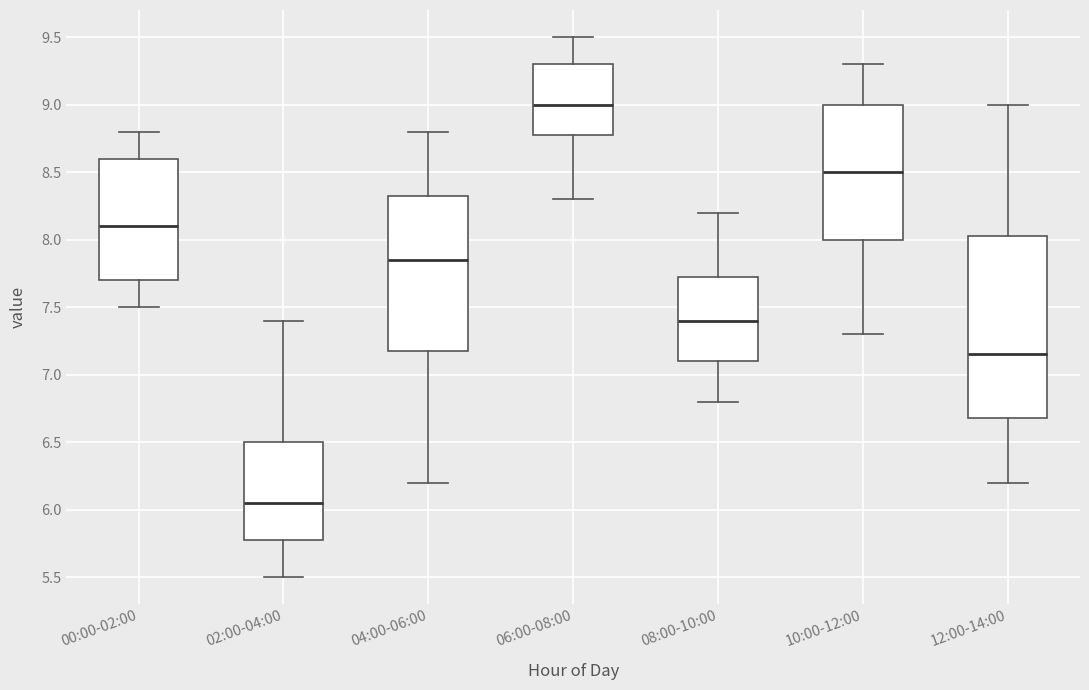

Where is the lower edge of the box for 10:00-12:00 on the y-axis? The values are not printed on the chart, so give them approximately, as read against the axis.

8.00